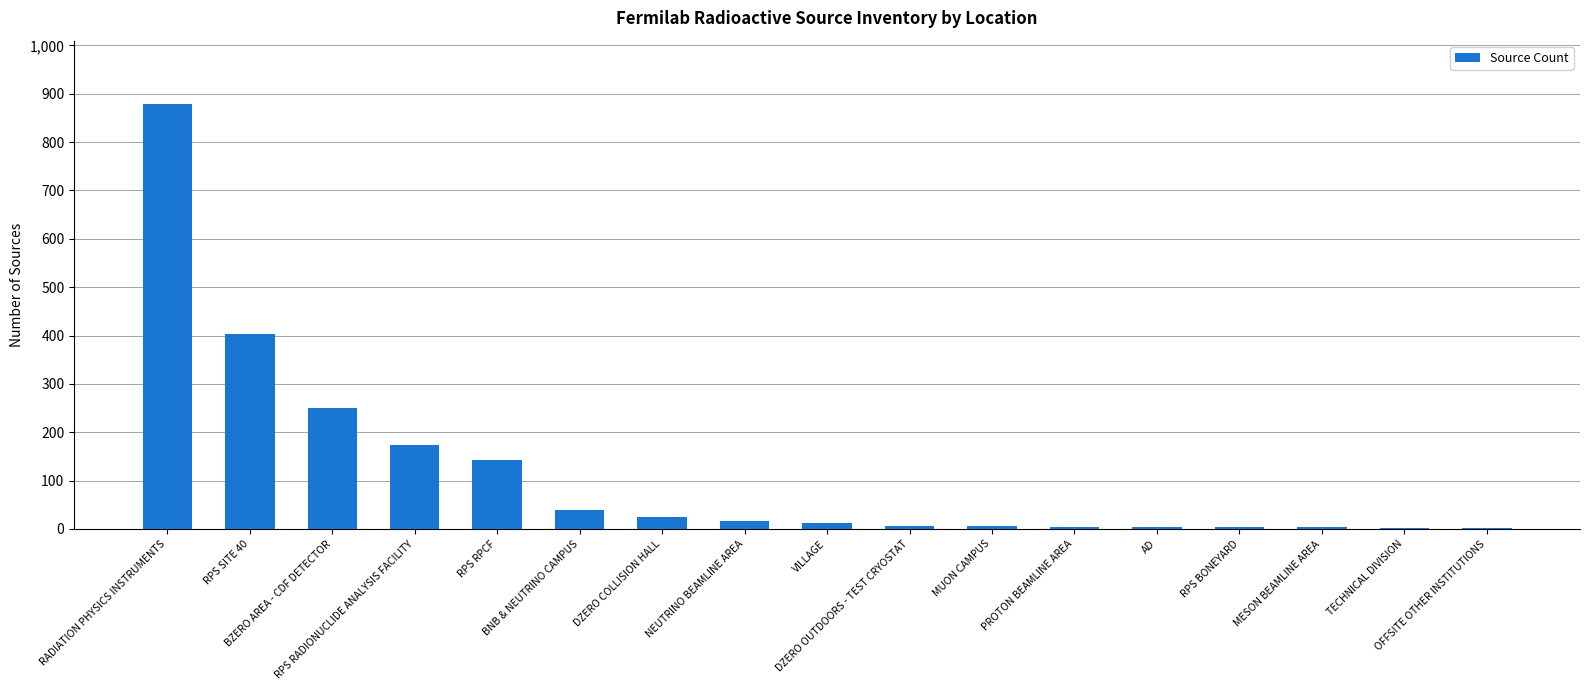

What value does the data have at RPS RADIONUCLIDE ANALYSIS FACILITY, to the nearest 10?

170